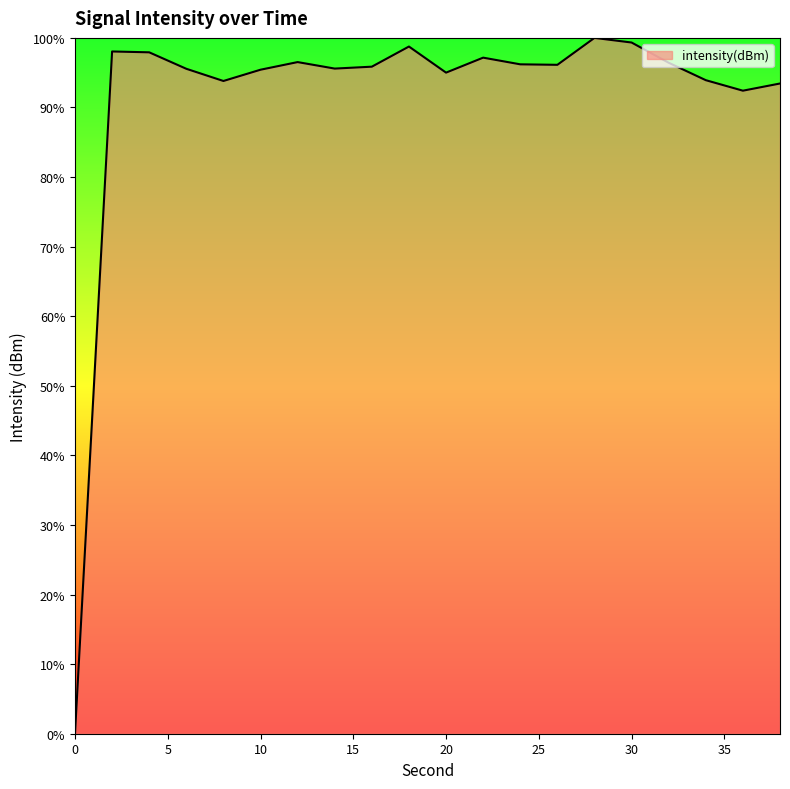

True or false: the data has more than 1 interior local peaks.

True